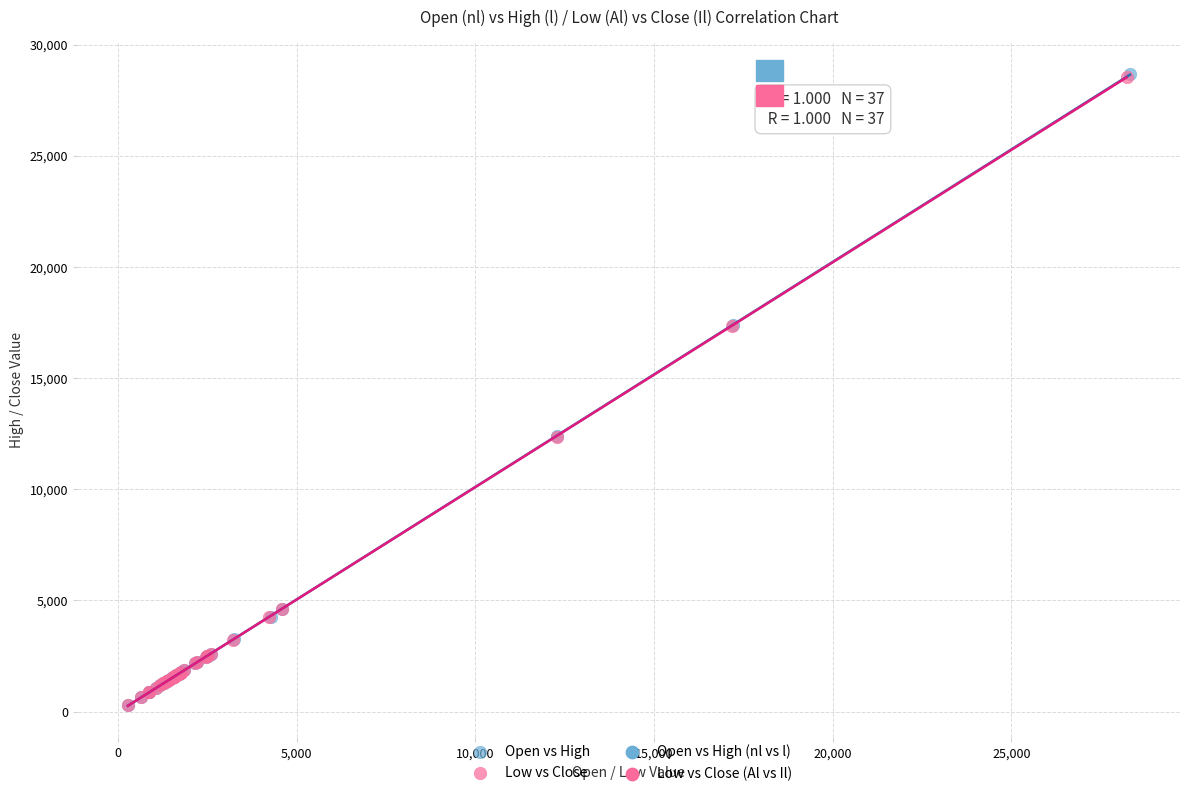

Which series has the largest Y range (max minus min)?

Open vs High